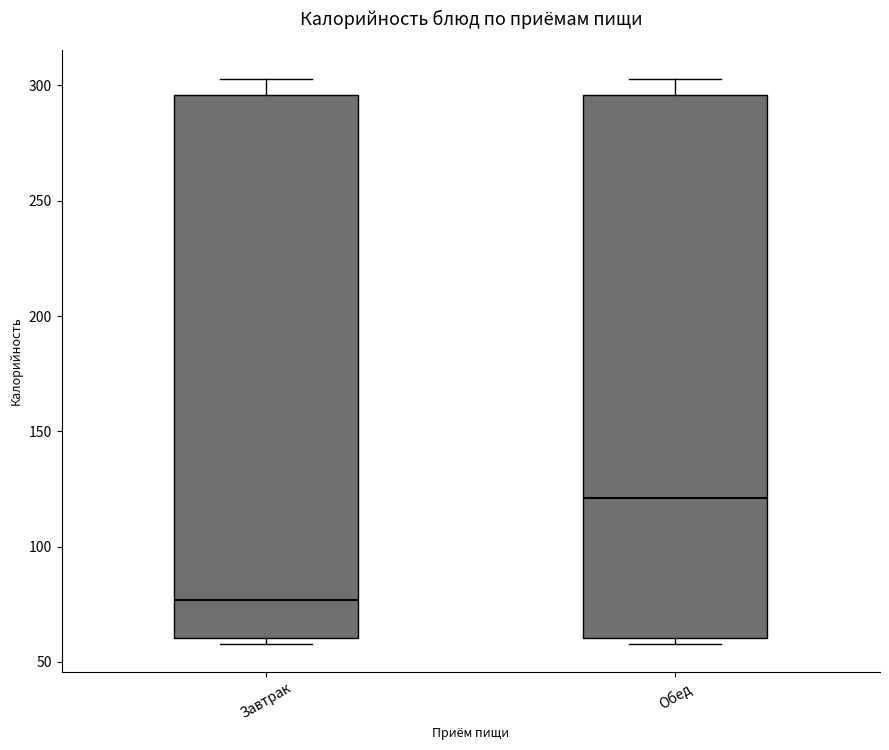

Which box's median line is the lowest?

Завтрак